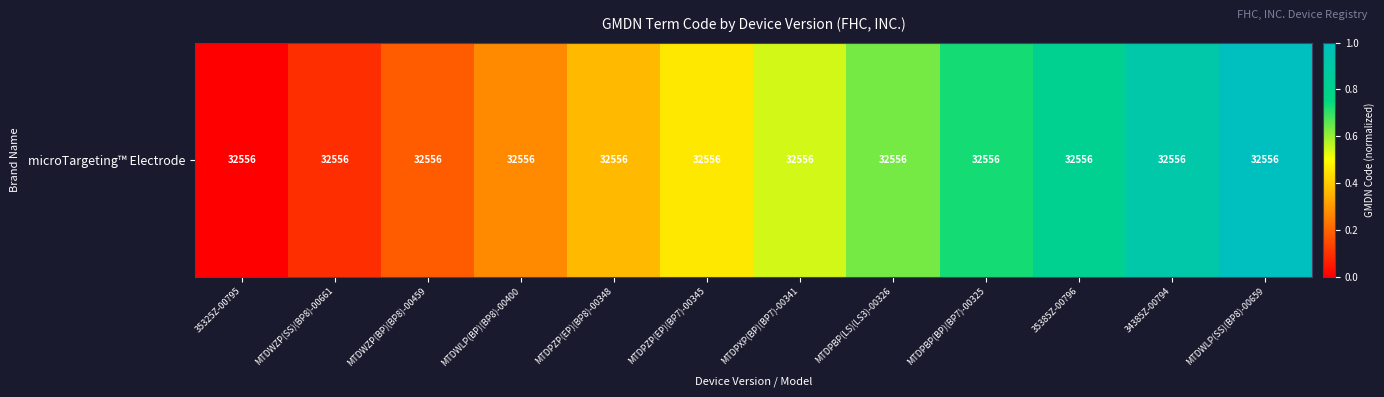

What is the sum of the values at MTDWZP(SS)(BP8)-00661 and 35325Z-00795?

0.1